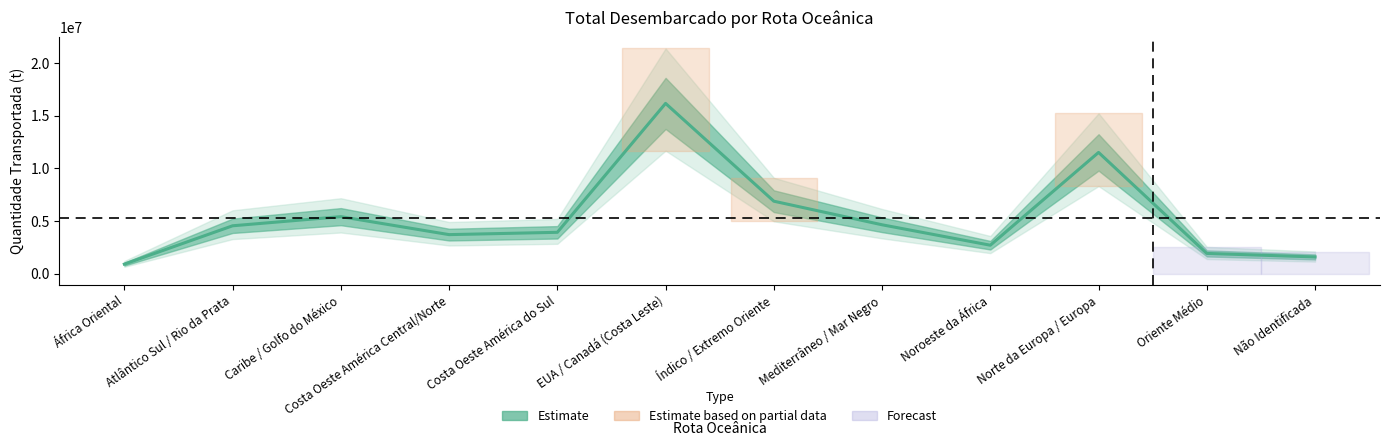

Rank the categories by value from lowest to highest.

África Oriental, Não Identificada, Oriente Médio, Noroeste da África, Costa Oeste América Central/Norte, Costa Oeste América do Sul, Atlântico Sul / Rio da Prata, Mediterrâneo / Mar Negro, Caribe / Golfo do México, Índico / Extremo Oriente, Norte da Europa / Europa, EUA / Canadá (Costa Leste)